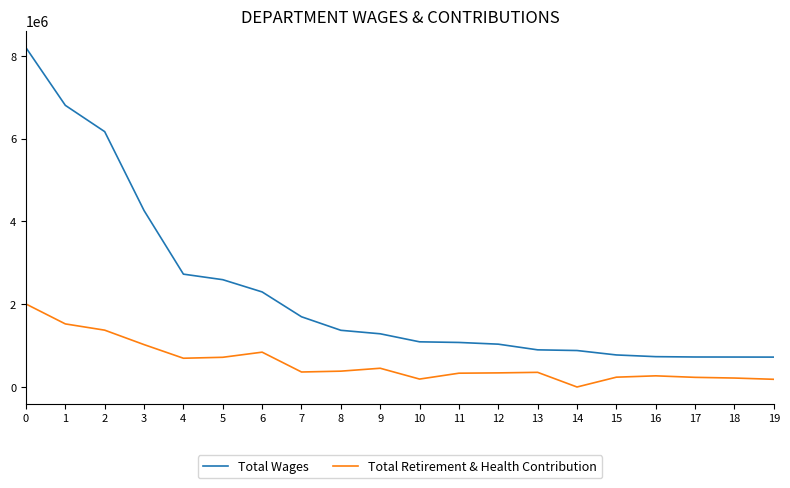

Does the chart have visible grid lines?

No